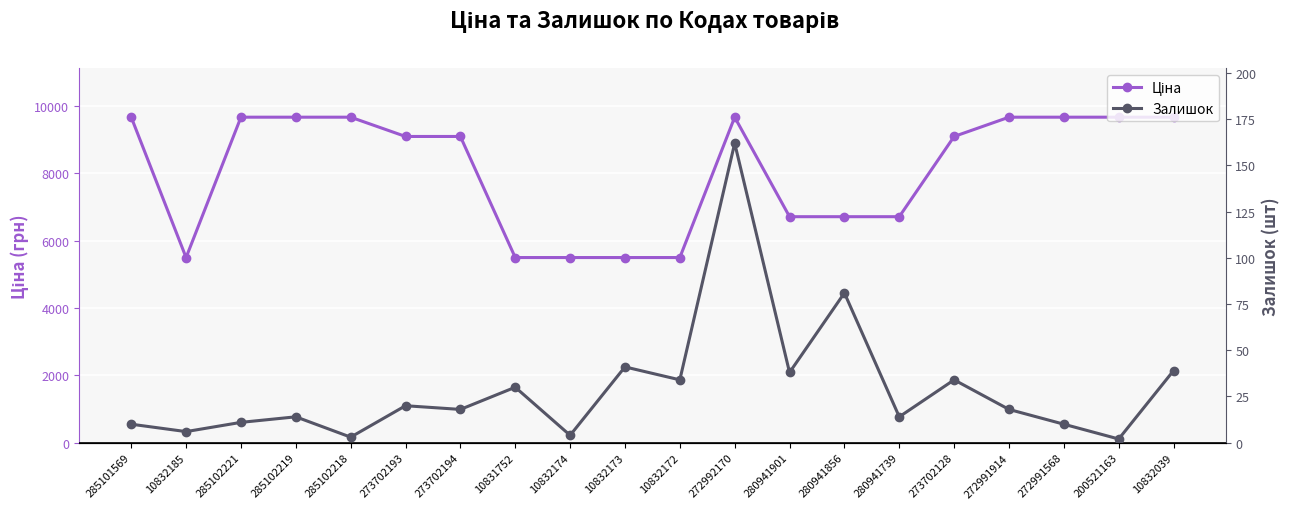

Which series has the widest spread of values?

Ціна